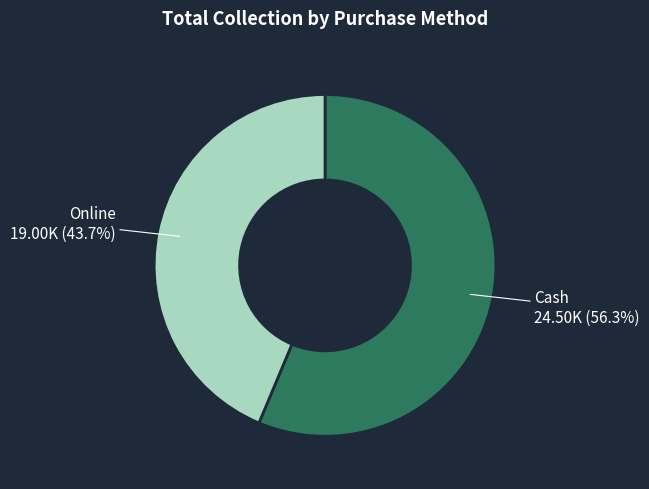

How many segments does this pie chart have?

2